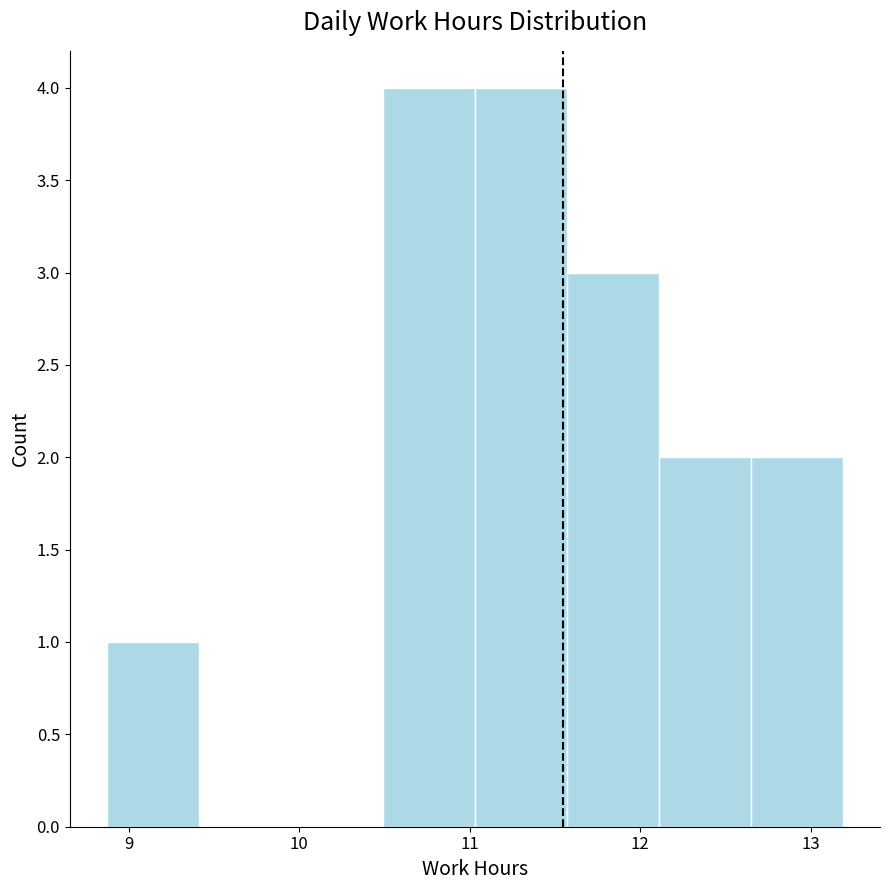

Reading left to right, list every bar in this chart as the range it spans on the x-axis followed by its height. Neither the bar edges nor the heights are printed on the chart, so give them approximately, as read against the axes.

8.87 to 9.41: 1
9.41 to 9.95: 0
9.95 to 10.49: 0
10.49 to 11.03: 4
11.03 to 11.57: 4
11.57 to 12.11: 3
12.11 to 12.65: 2
12.65 to 13.19: 2